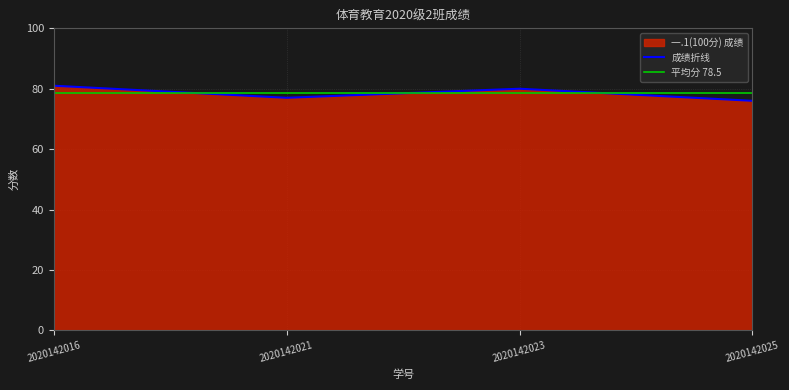

What is the value of the 2nd point from the left?

77